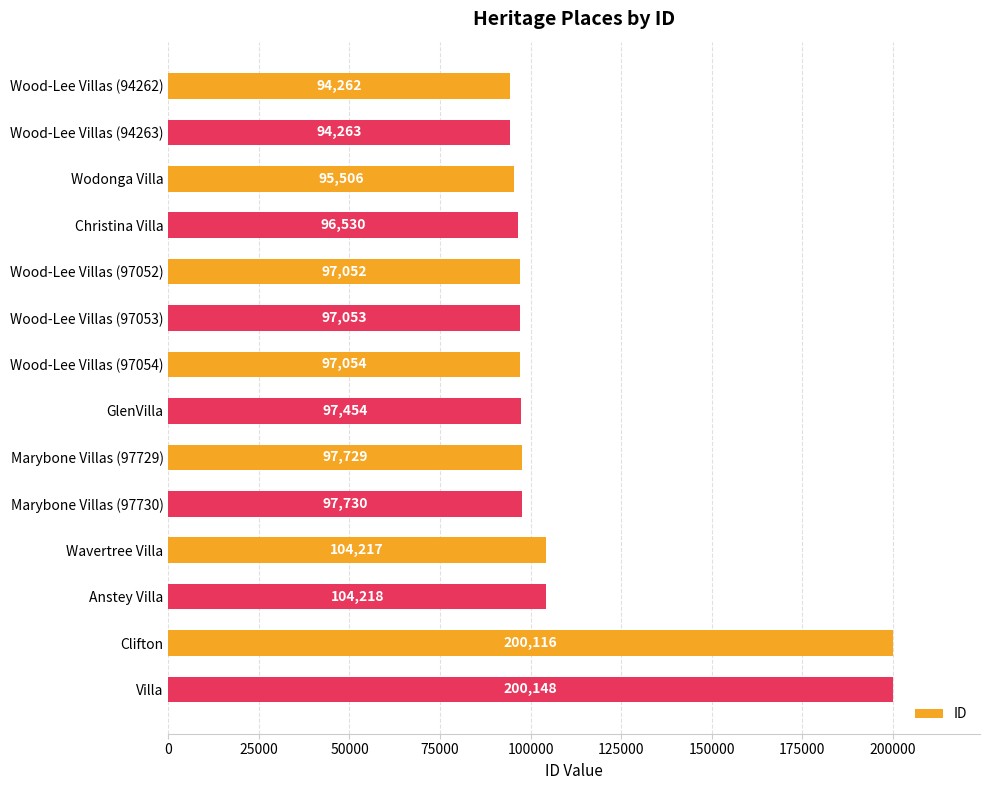

List the labels in order of value, smallest first.

Wood-Lee Villas (94262), Wood-Lee Villas (94263), Wodonga Villa, Christina Villa, Wood-Lee Villas (97052), Wood-Lee Villas (97053), Wood-Lee Villas (97054), GlenVilla, Marybone Villas (97729), Marybone Villas (97730), Wavertree Villa, Anstey Villa, Clifton, Villa